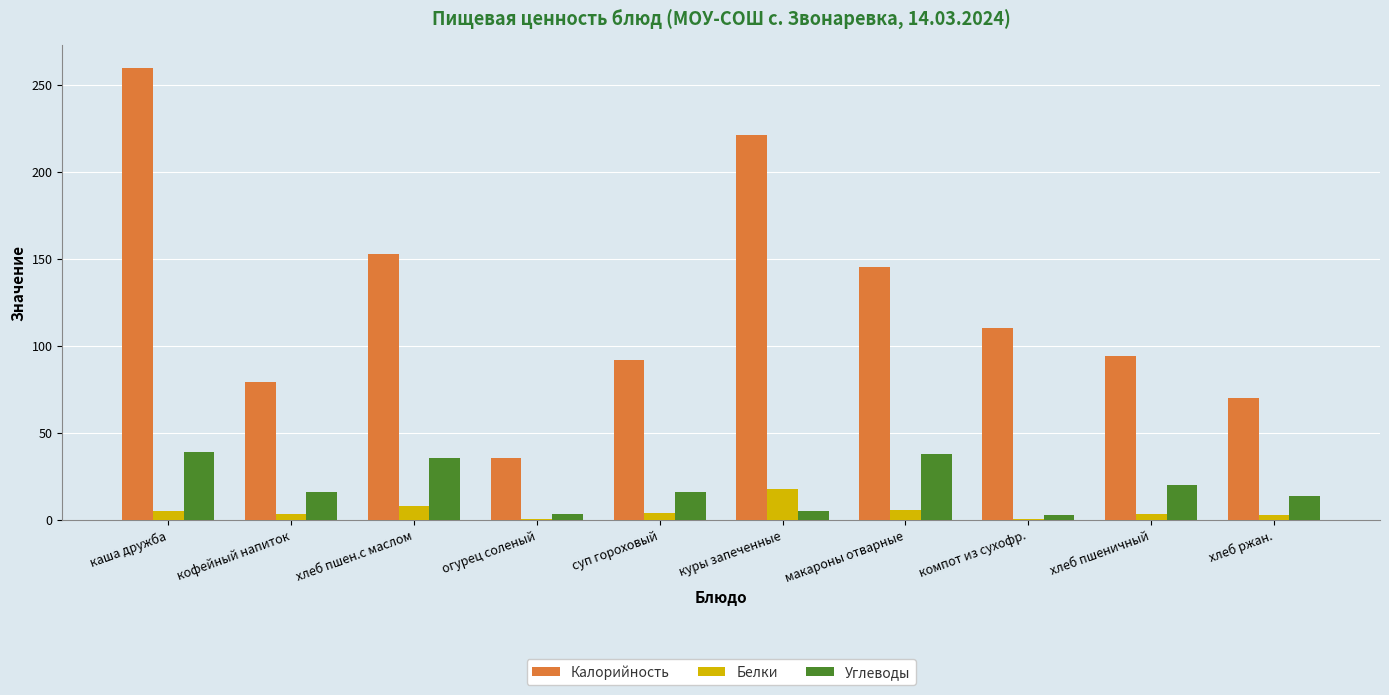

Which series changed the most between хлеб пшеничный and хлеб ржан.?

Калорийность